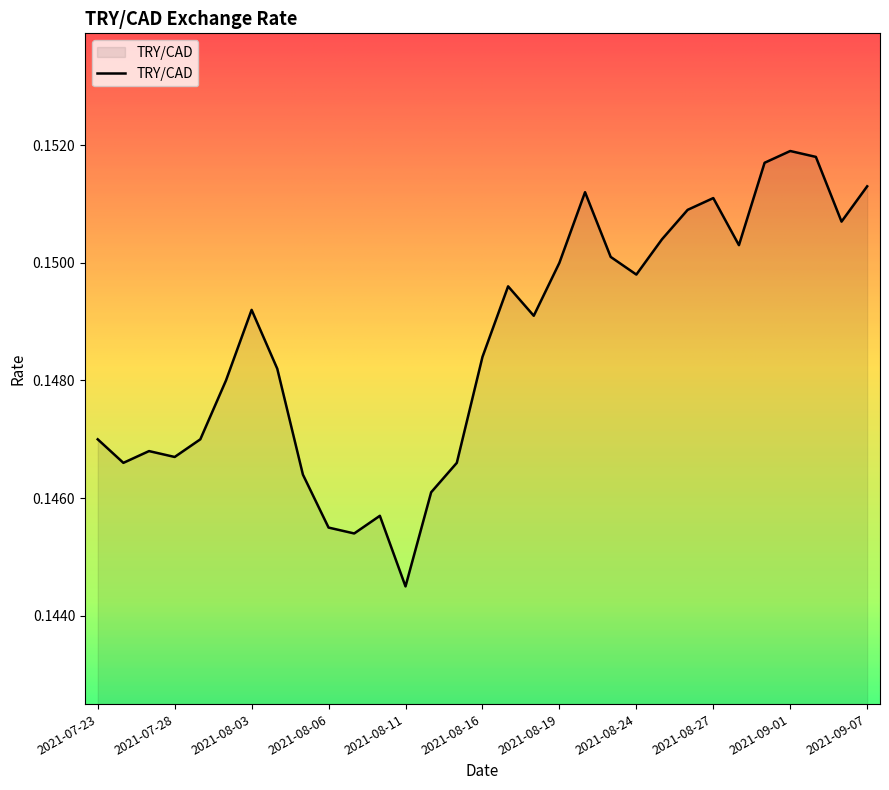

Does the chart have visible grid lines?

No